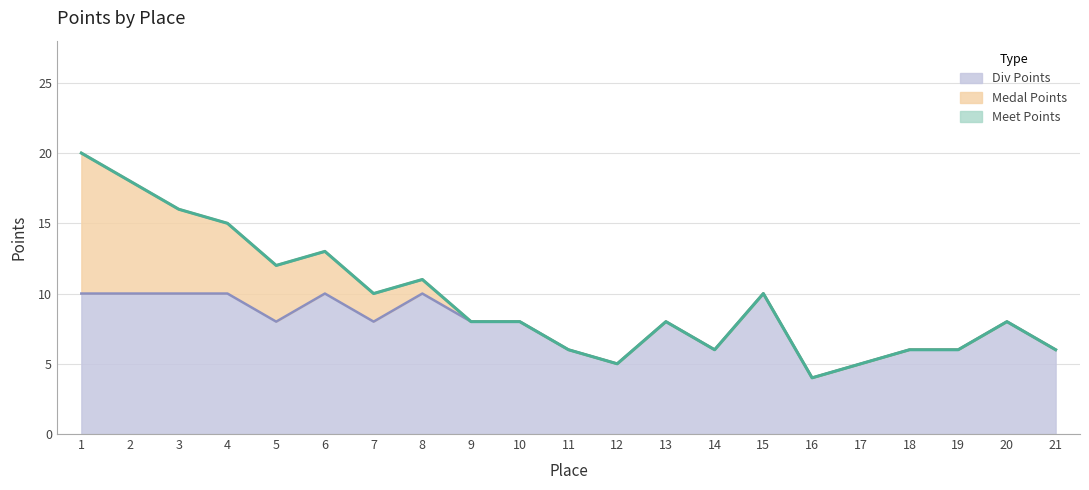

At which label is Meet Points closest to 12?

5